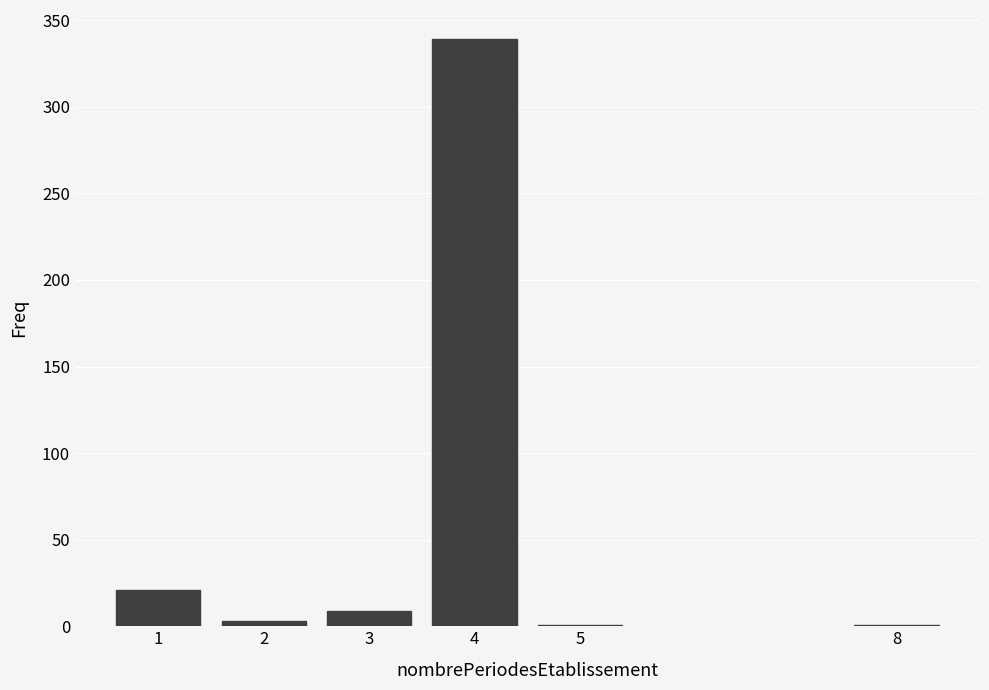

Reading left to right, list all the values displayed in this chart.

1=21	2=3	3=9	4=339	5=1	8=1